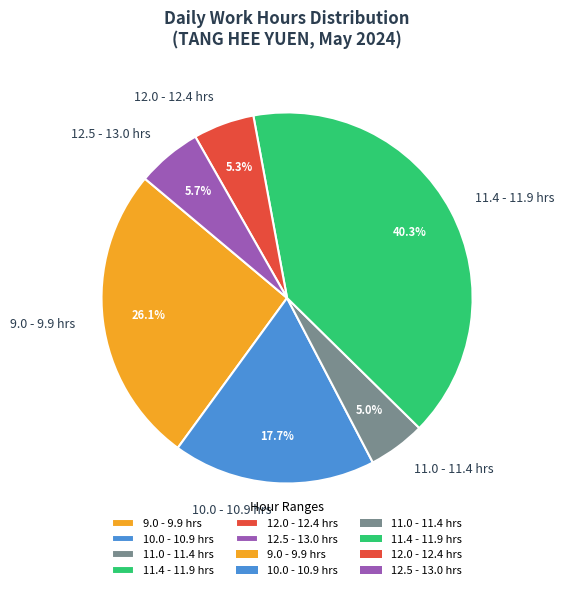

Combined, what portion of the pie is 11.0 - 11.4 hrs and 11.4 - 11.9 hrs?

45.3%